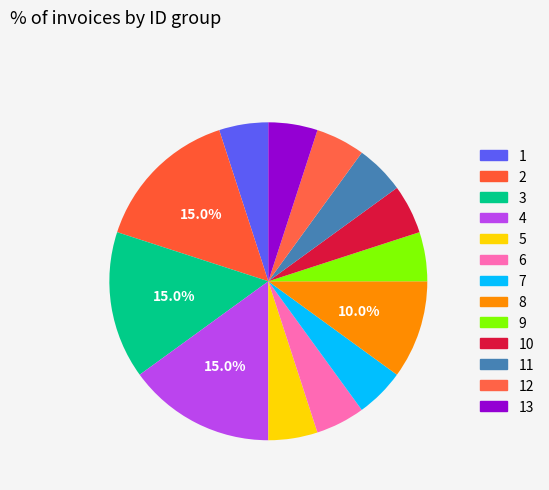

What percentage is the 13 slice, to the nearest percent?

5%